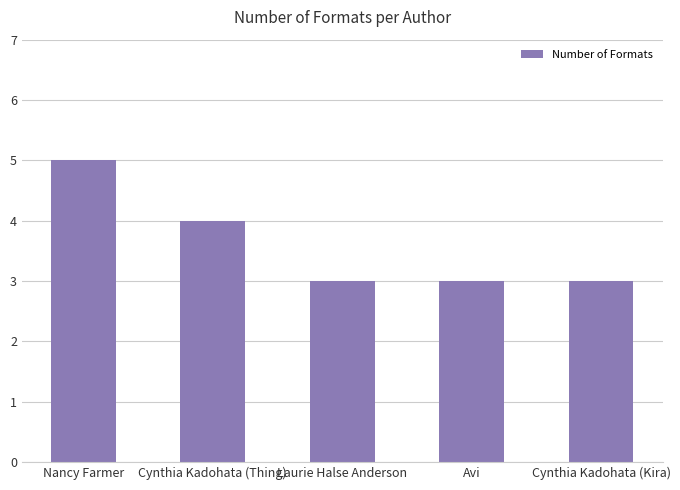

Between Nancy Farmer and Cynthia Kadohata (Kira), which is larger?

Nancy Farmer